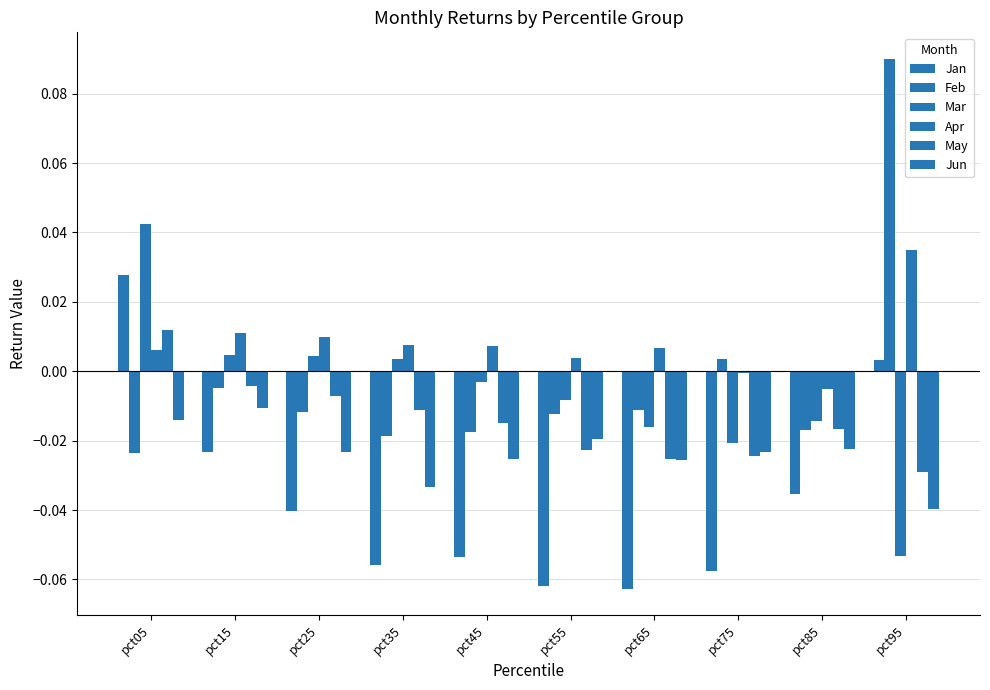

Rank the categories by Apr value from highest to lowest.

pct95, pct15, pct25, pct35, pct45, pct65, pct05, pct55, pct75, pct85